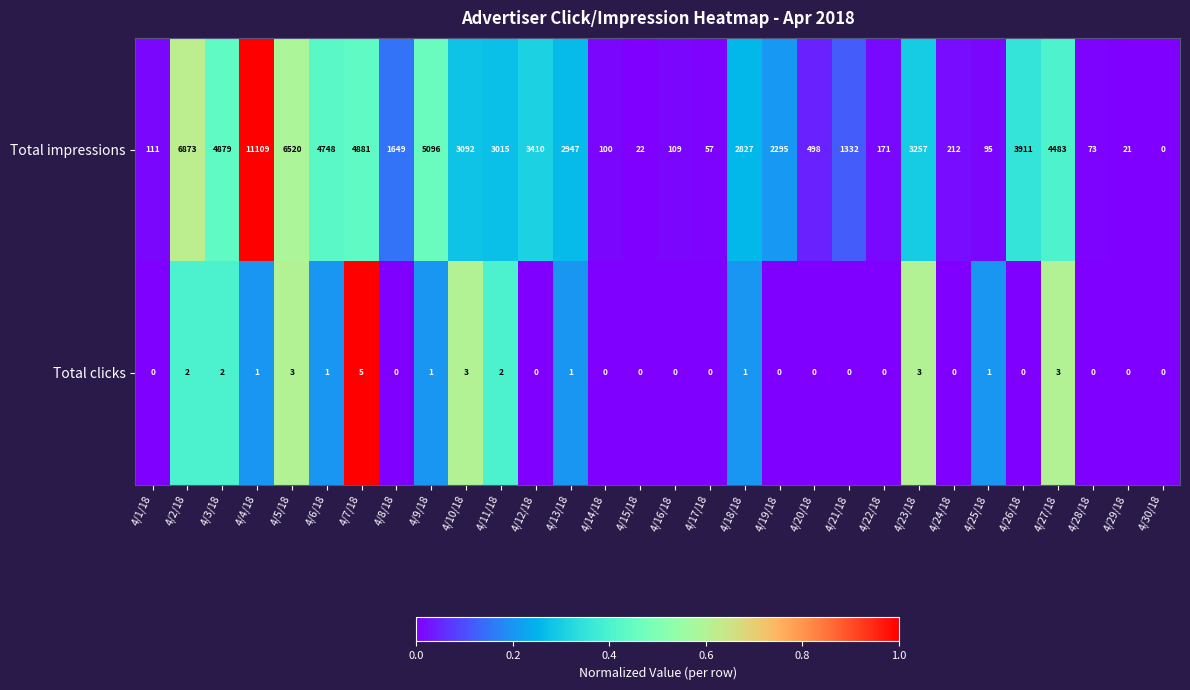

What value does the Total impressions series have at 4/9/18, to the nearest 10?

5100